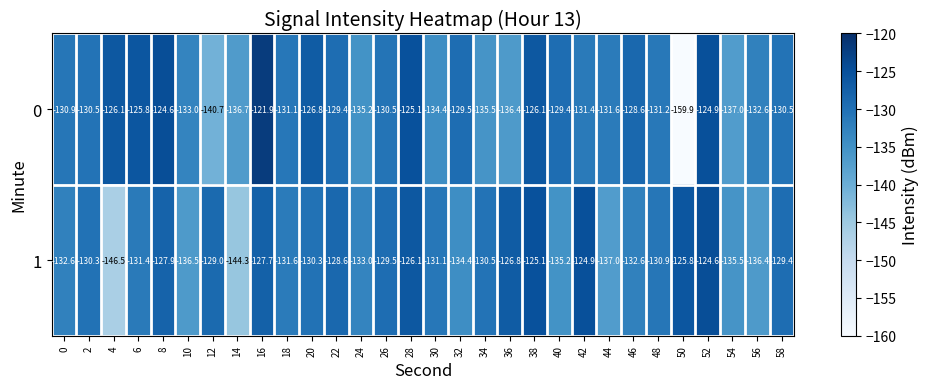

What is the difference between the maximum and minimum values in the 0 series?

38.0